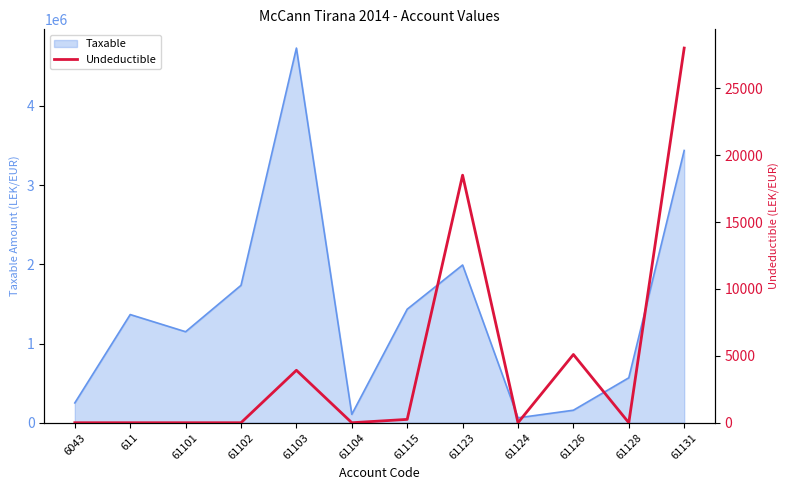

What is the label of the 1st point from the right?

61131